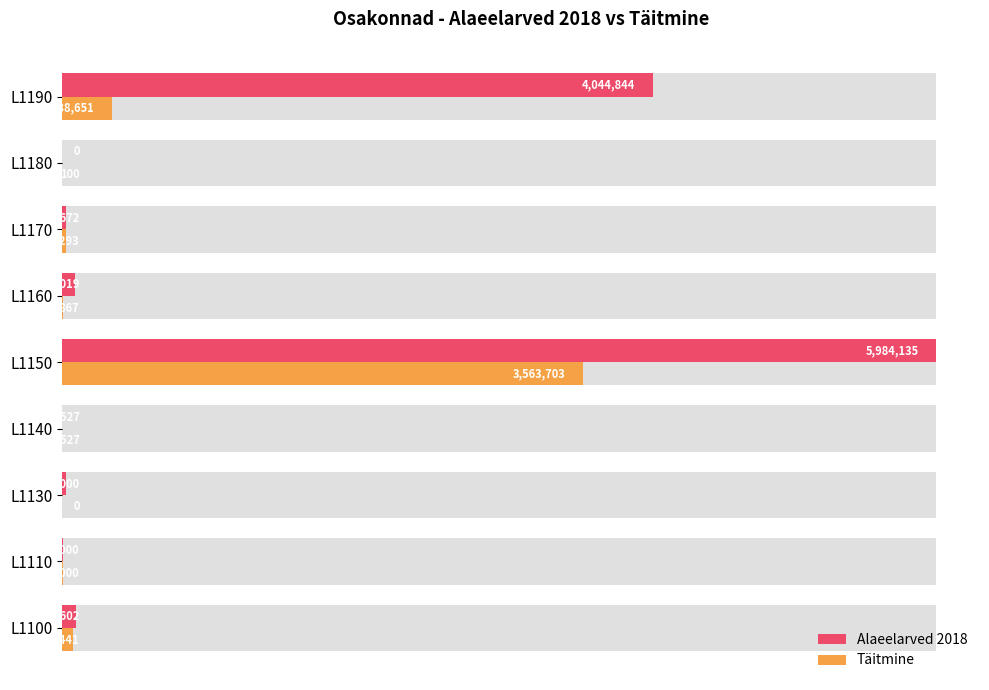

The Täitmine series shows 34.0 at L1150. True or false?

False